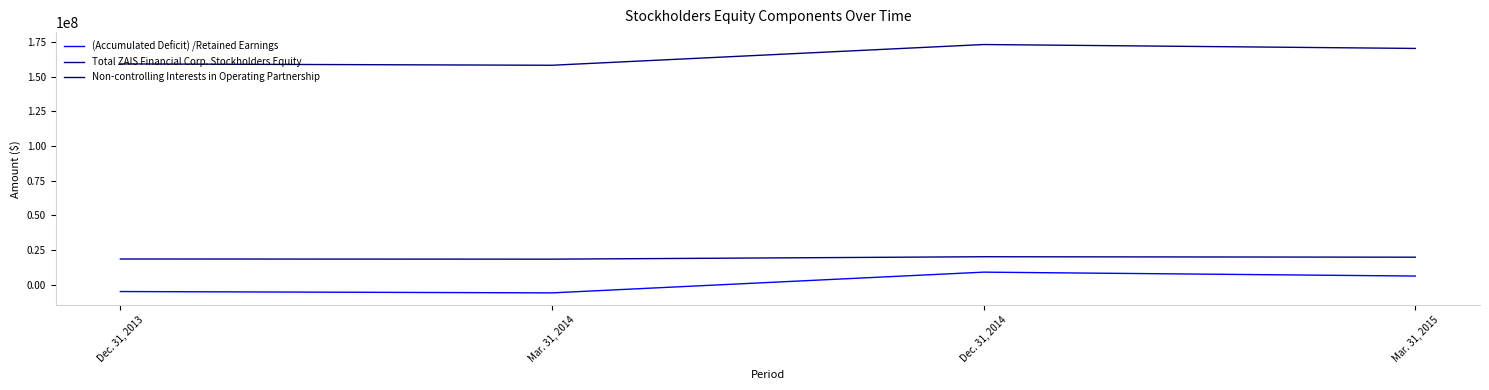

Is this an area chart (filled region under the line)?

No